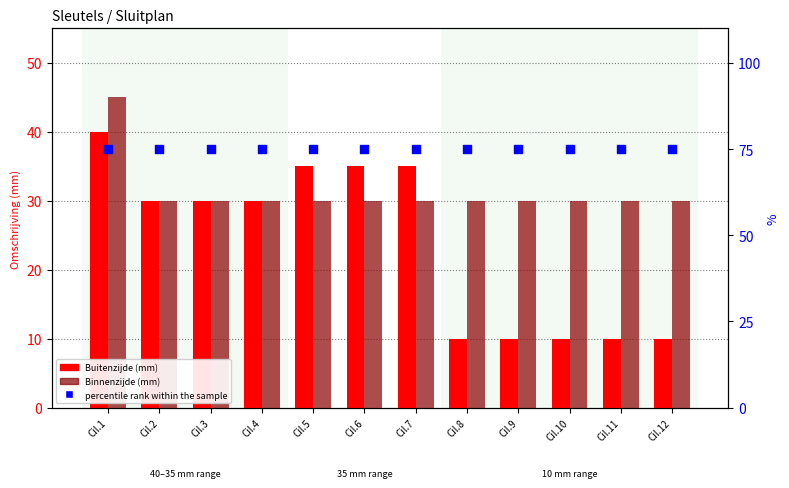

Which series has the largest total across all categories?

percentile rank within the sample